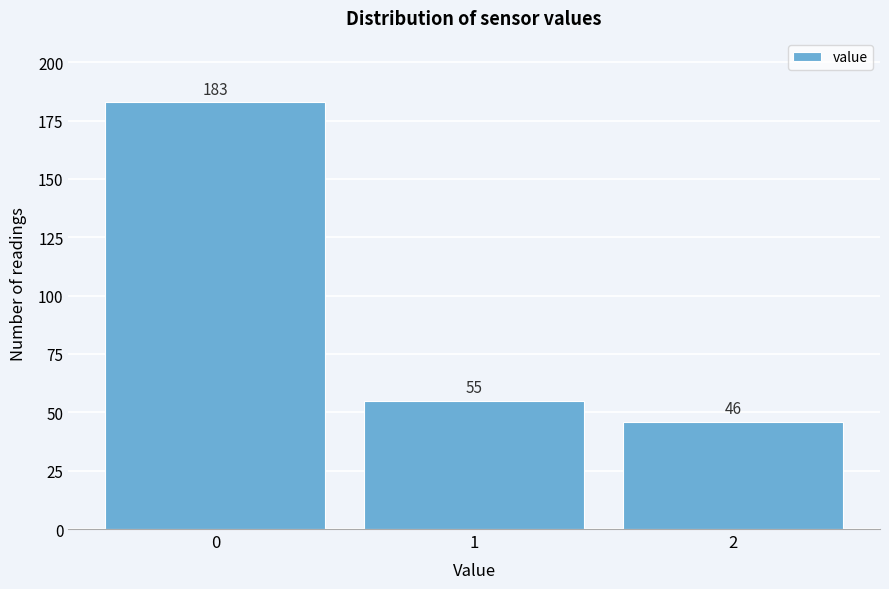

Reading left to right, transcribe all the data shown in this chart.

183	55	46